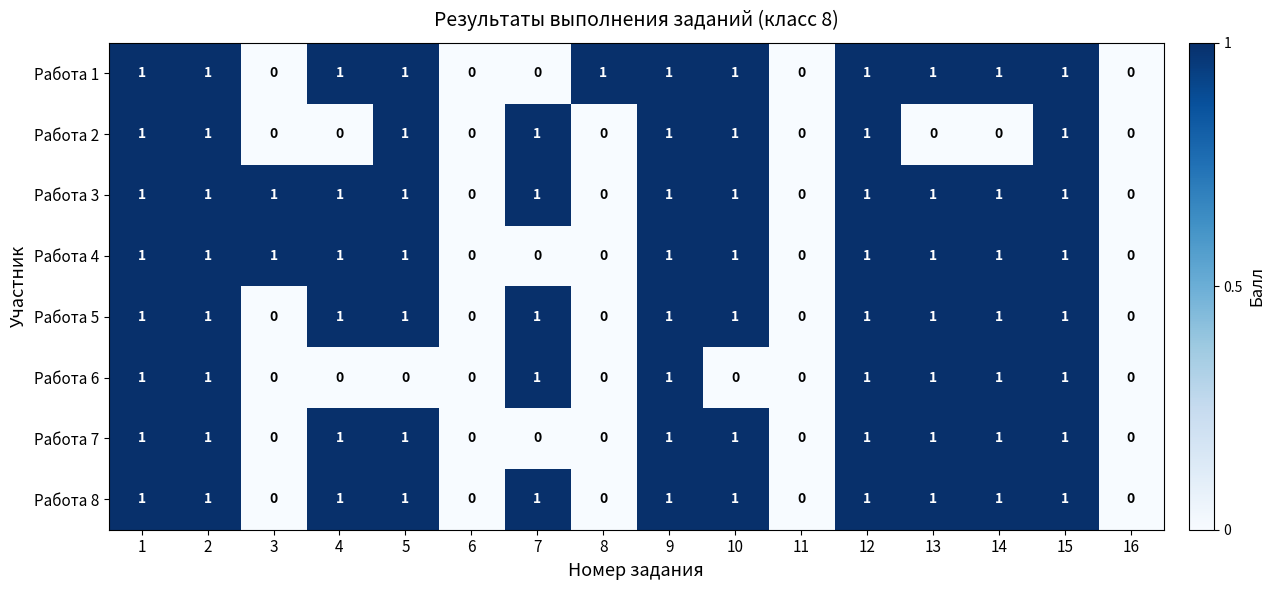

How many distinct data groups are displayed?

8